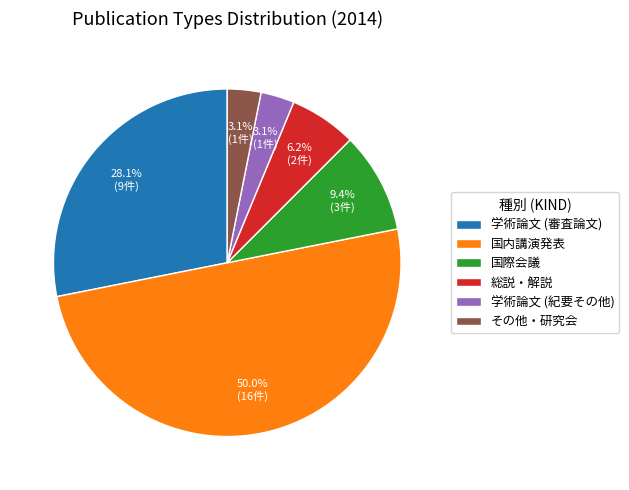

Is it true that 学術論文 (審査論文) is 38% of the pie?

False